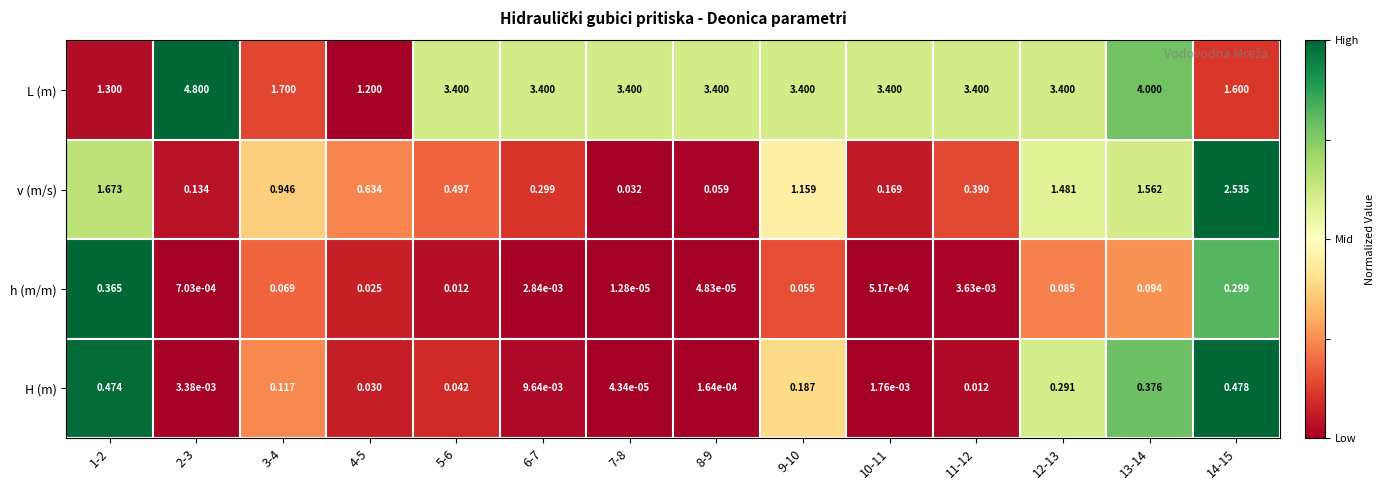

What is the total value across all series at 3-4?

2.8